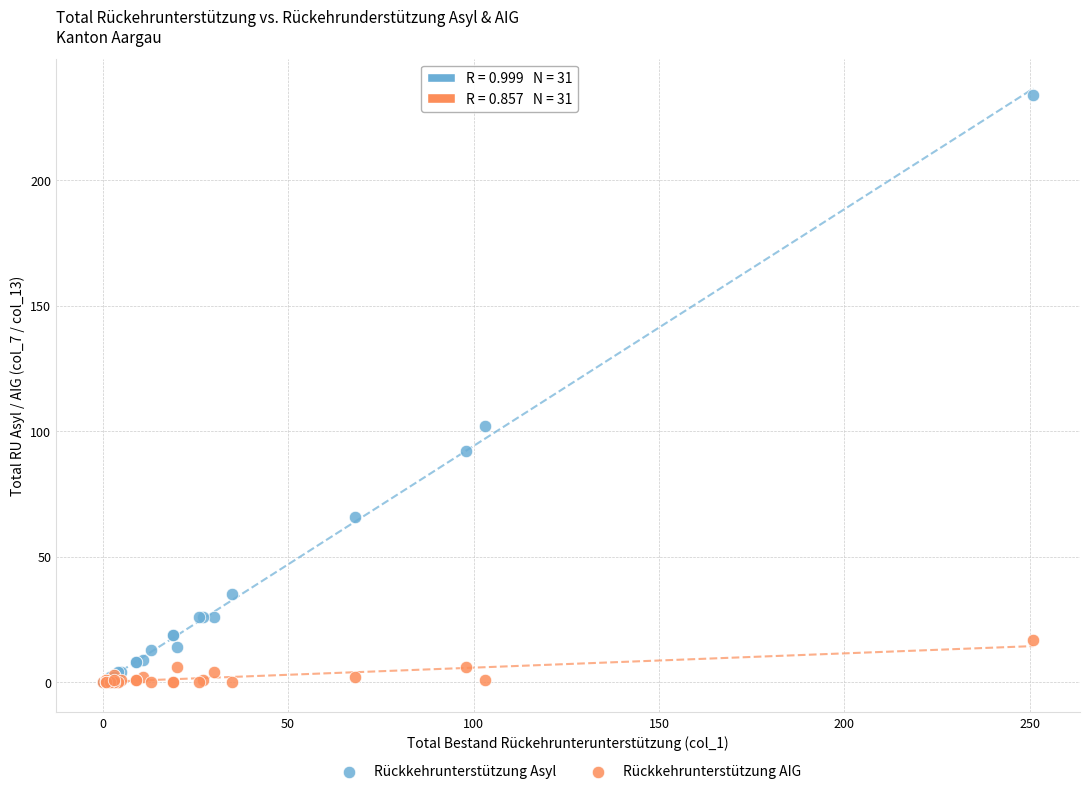

Across all series, what Y value is closest to 117?

102